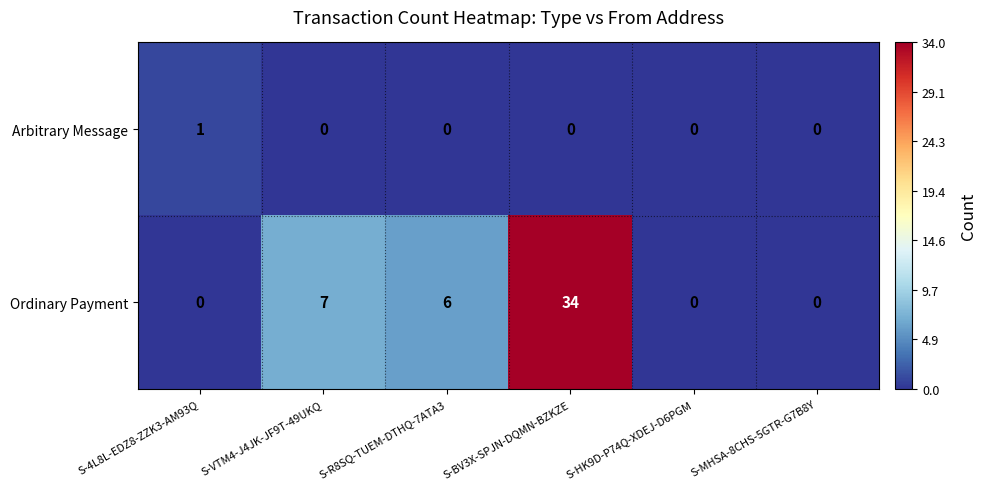

Which category has the highest value across all series?

S-BV3X-SPJN-DQMN-BZKZE